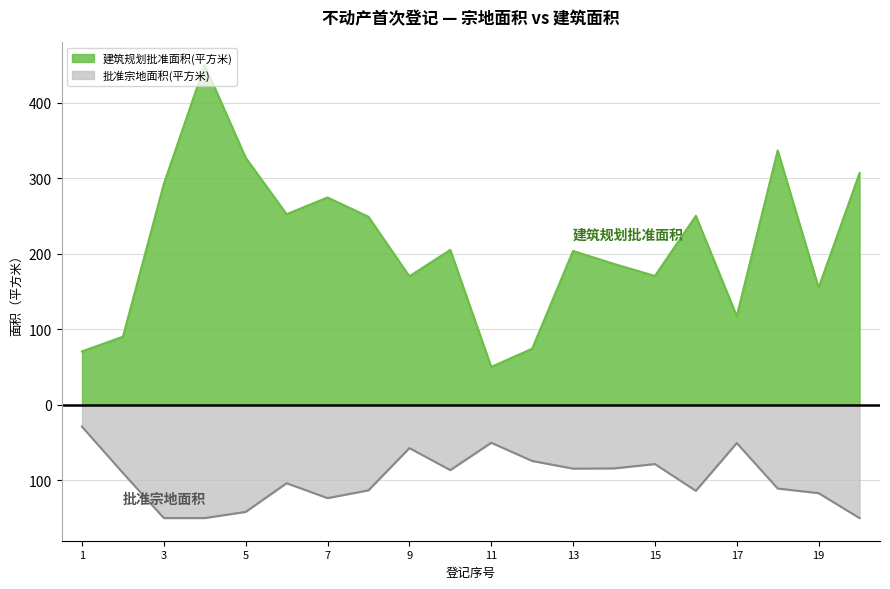

What is the difference between the second highest and minimum values in the 批准宗地面积(平方米) series?

99.8